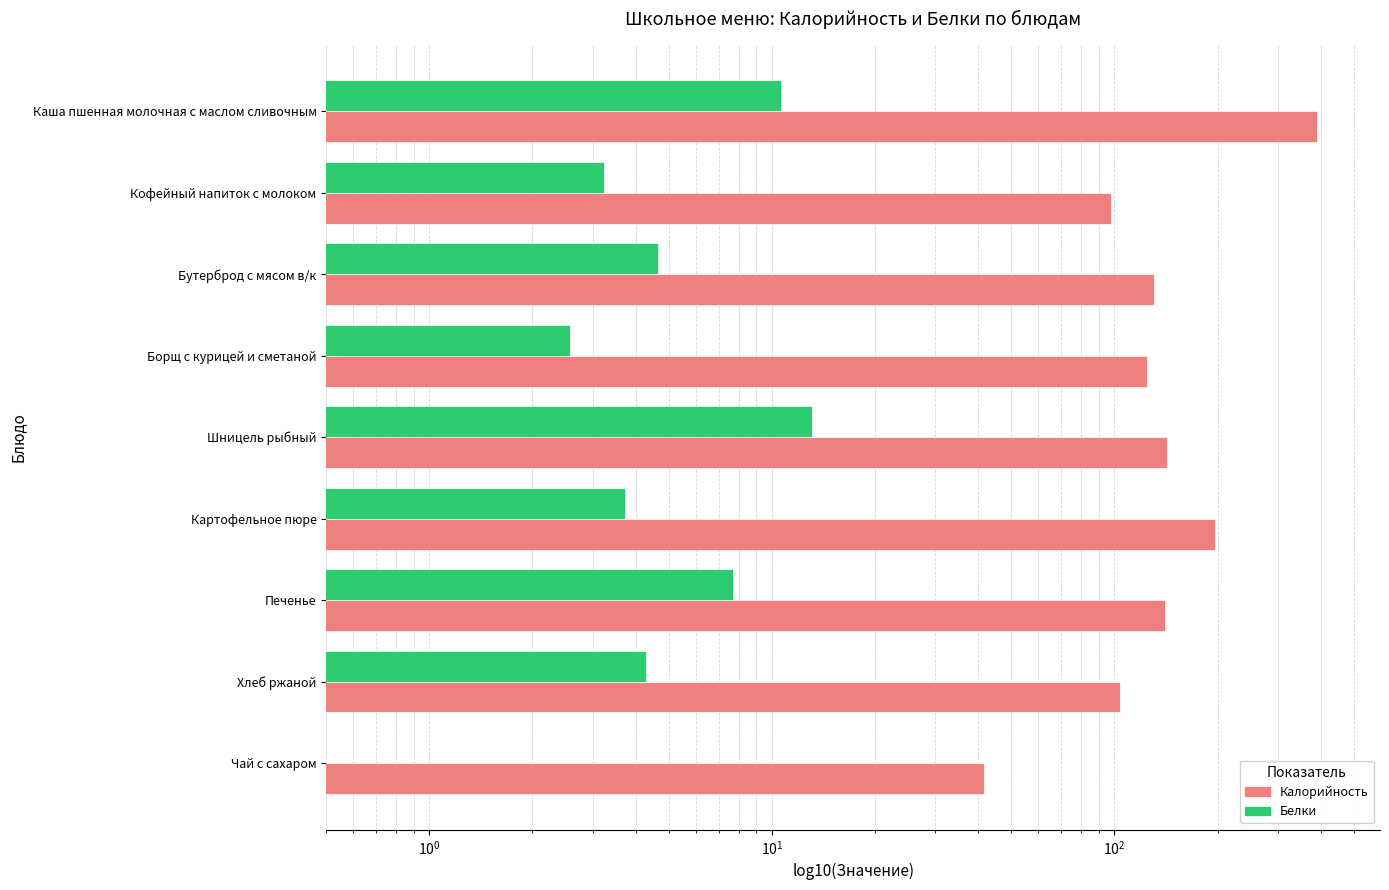

The Белки series shows 0.0 at Чай с сахаром. True or false?

False